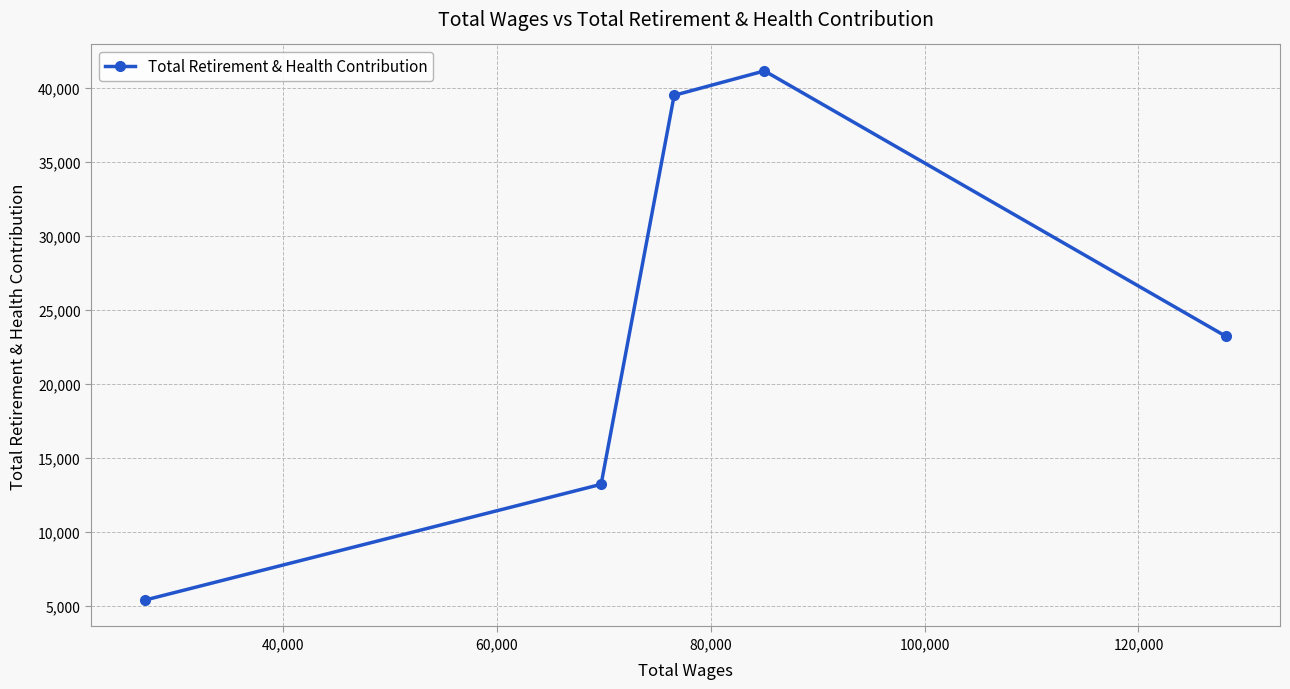

What is the minimum value shown in the chart?

5399